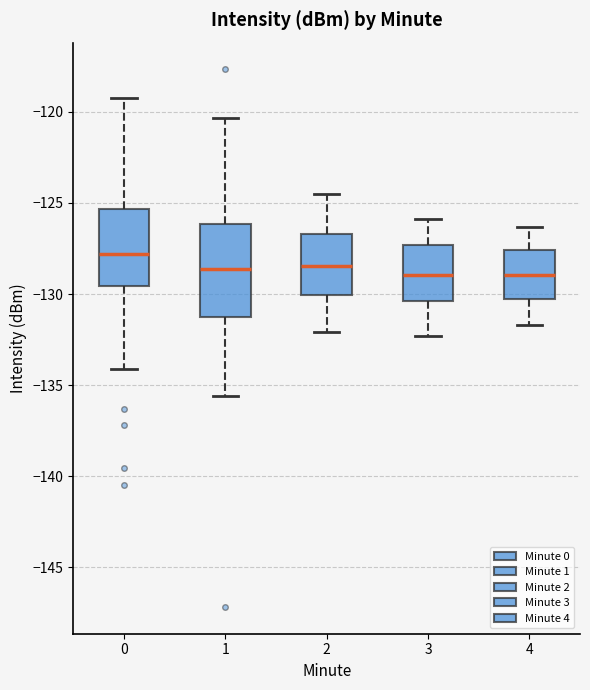

Which box's median line is the highest?

0